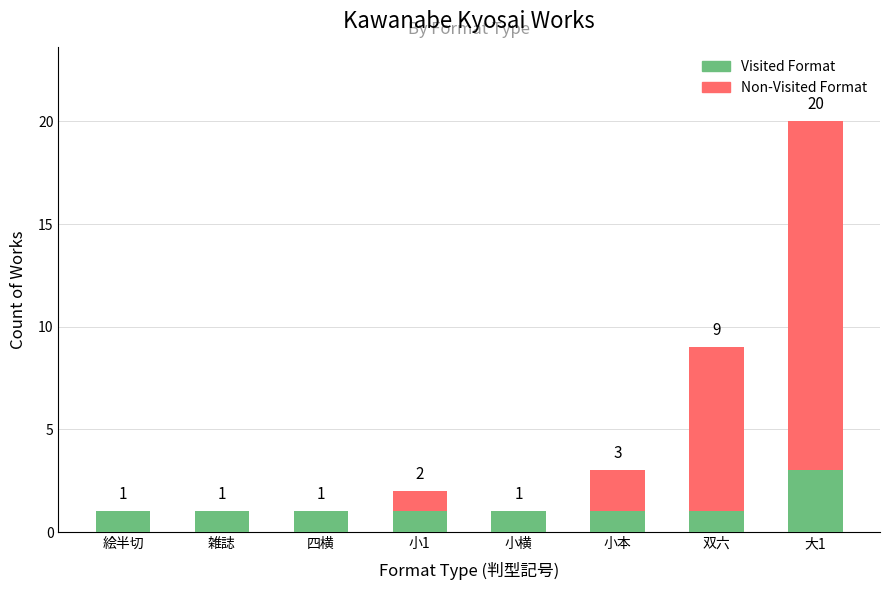

At which category is the sum across all series the highest?

大1